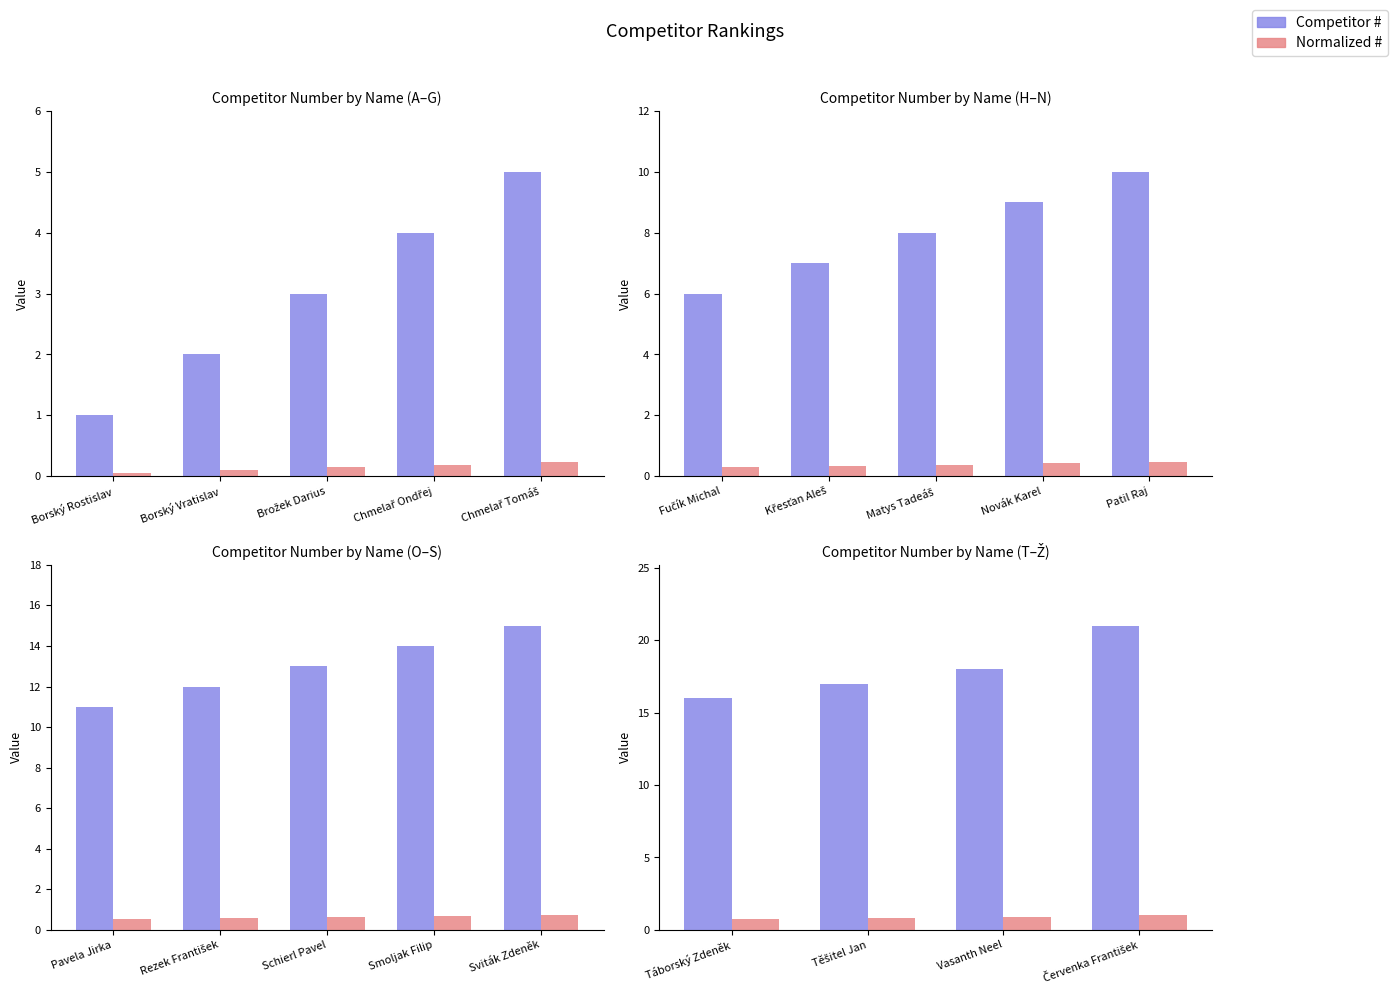

Between Táborský Zdeněk and Těšitel Jan, which is larger?

Těšitel Jan